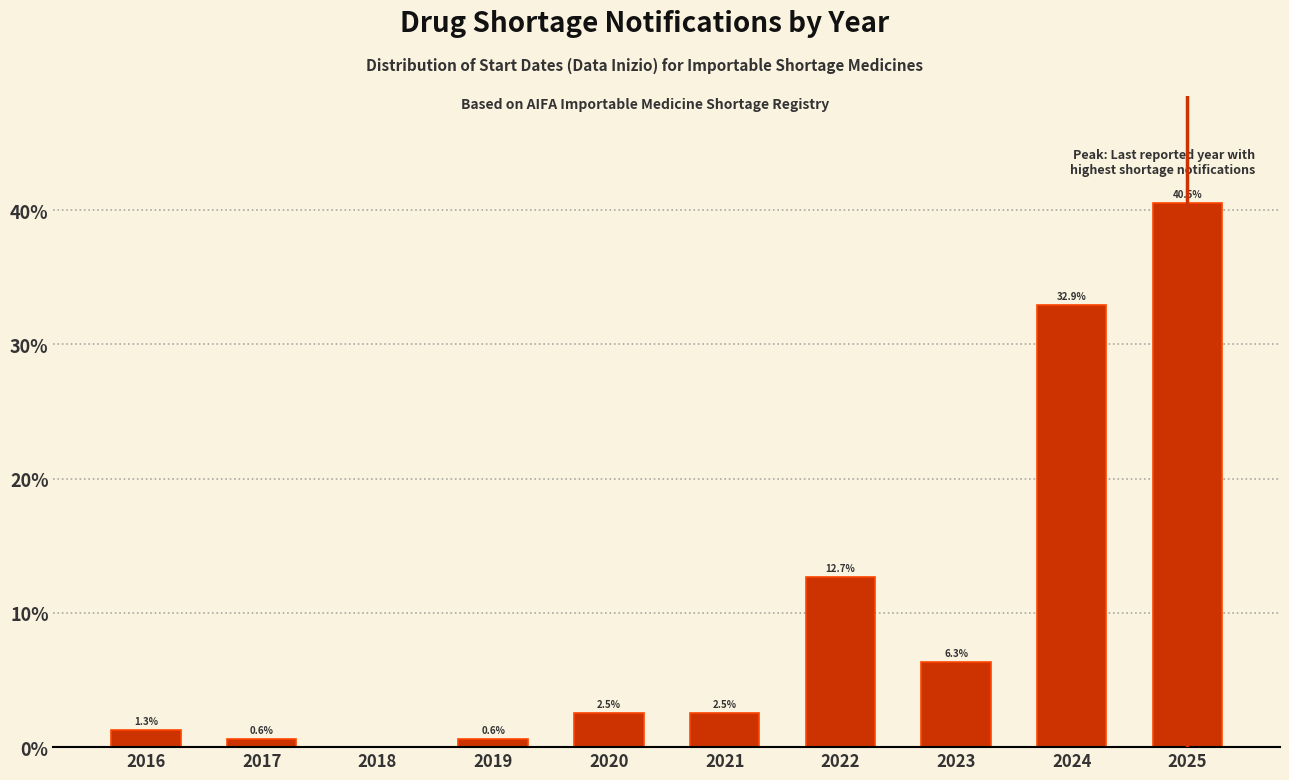

Reading left to right, list all the values displayed in this chart.

2016=1.3	2017=0.6	2018=0.0	2019=0.6	2020=2.5	2021=2.5	2022=12.7	2023=6.3	2024=32.9	2025=40.5